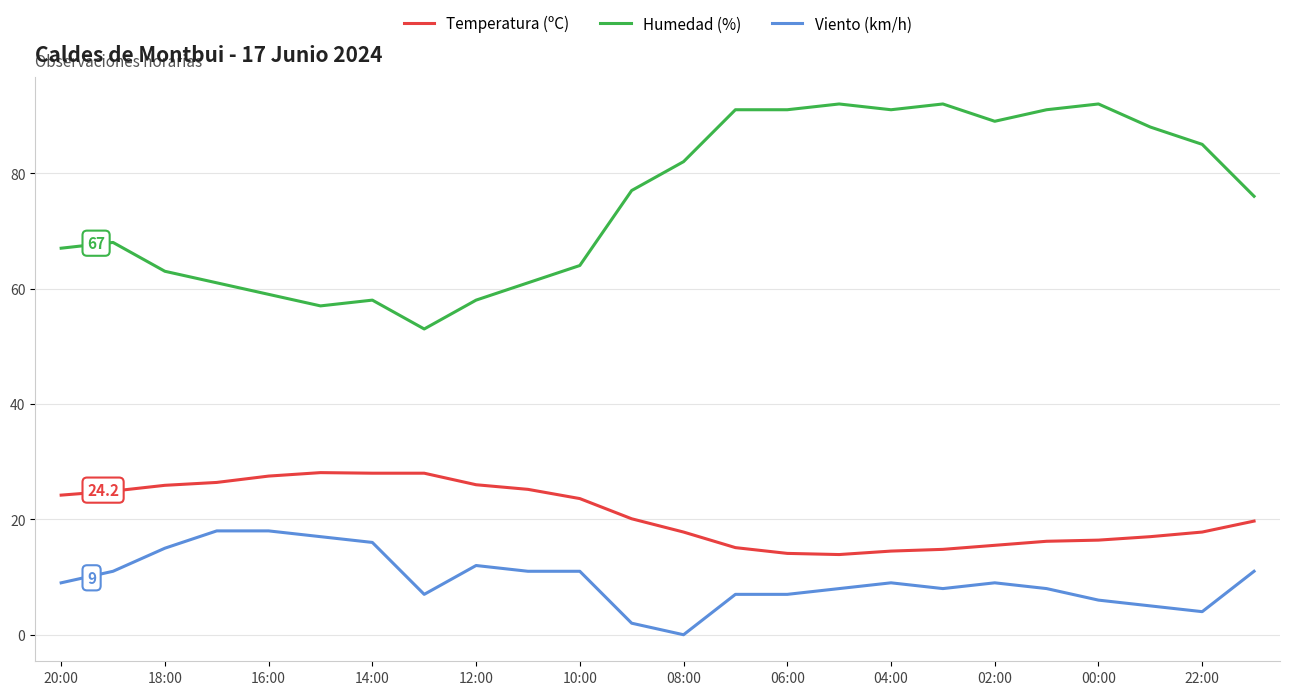

Which series has the widest spread of values?

Humedad (%)